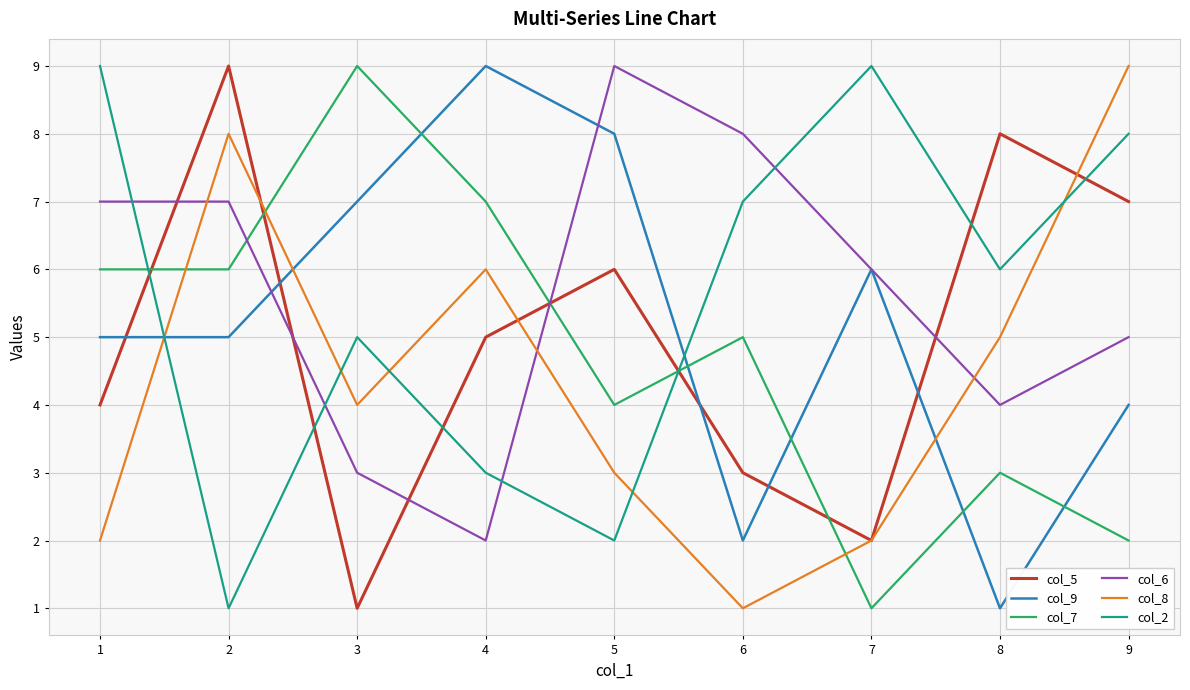

Which series has the largest total across all categories?

col_6